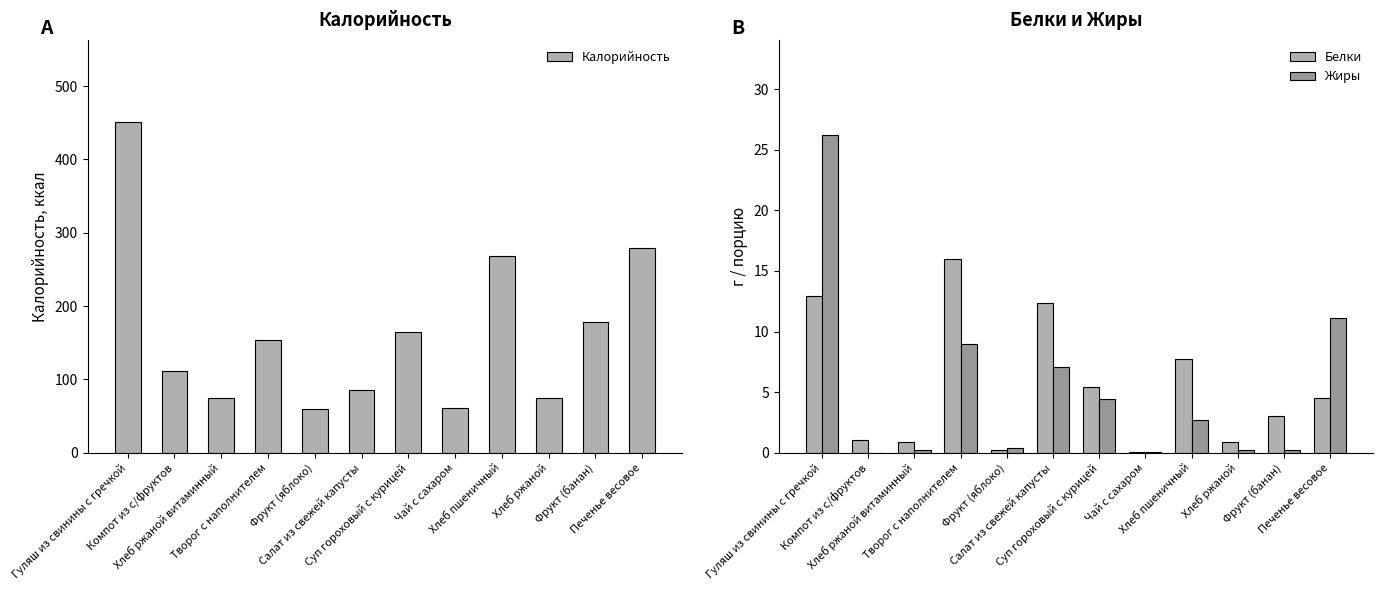

Reading right to left, list all the values displayed in this chart.

Калорийность: Печенье весовое=279.0	Фрукт (банан)=178.0	Хлеб ржаной=74.4	Хлеб пшеничный=267.6	Чай с сахаром=61.5	Суп гороховый с курицей=164.4	Салат из свежей капусты=85.1	Фрукт (яблоко)=59.0	Творог с наполнителем=153.0	Хлеб ржаной витаминный=74.4	Компот из с/фруктов=112.0	Гуляш из свинины с гречкой=450.5
Белки: Печенье весовое=4.5	Фрукт (банан)=3.0	Хлеб ржаной=0.9	Хлеб пшеничный=7.7	Чай с сахаром=0.1	Суп гороховый с курицей=5.4	Салат из свежей капусты=12.3	Фрукт (яблоко)=0.2	Творог с наполнителем=16.0	Хлеб ржаной витаминный=0.9	Компот из с/фруктов=1.0	Гуляш из свинины с гречкой=12.9
Жиры: Печенье весовое=11.1	Фрукт (банан)=0.2	Хлеб ржаной=0.2	Хлеб пшеничный=2.7	Чай с сахаром=0.0	Суп гороховый с курицей=4.4	Салат из свежей капусты=7.1	Фрукт (яблоко)=0.4	Творог с наполнителем=9.0	Хлеб ржаной витаминный=0.2	Компот из с/фруктов=0.0	Гуляш из свинины с гречкой=26.2